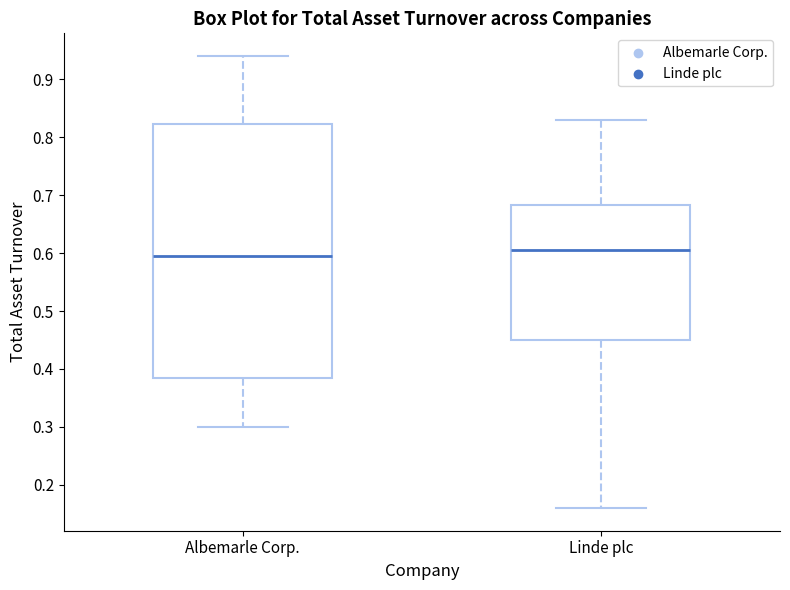

Which box is the tallest, from its lower edge to its upper edge?

Albemarle Corp.